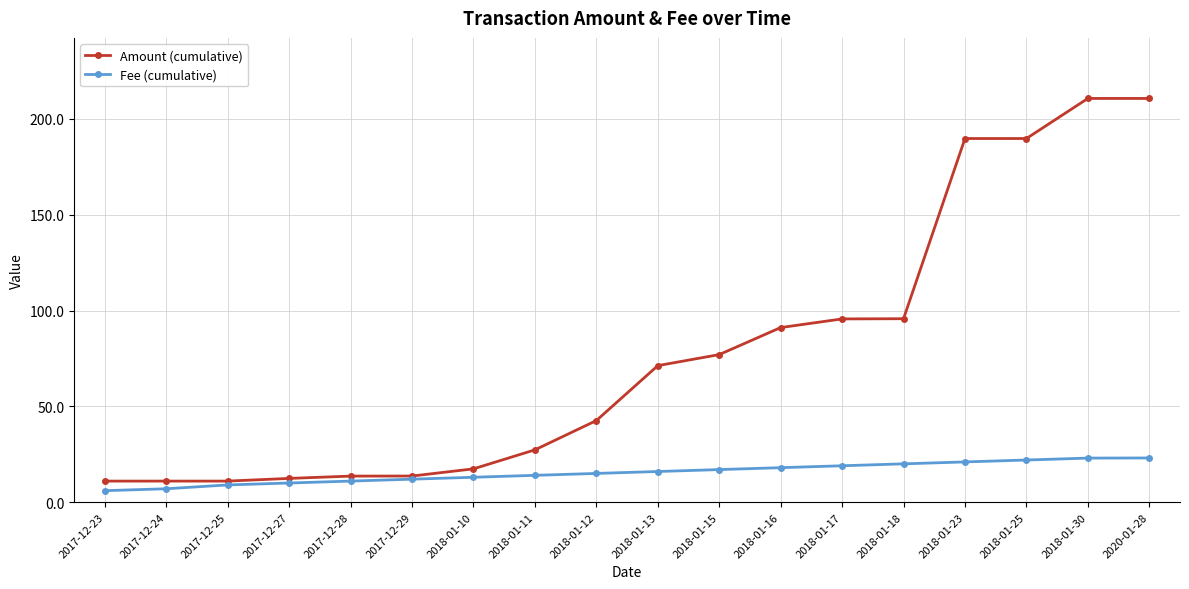

What is the total value across all series at 2017-12-23?

17.0